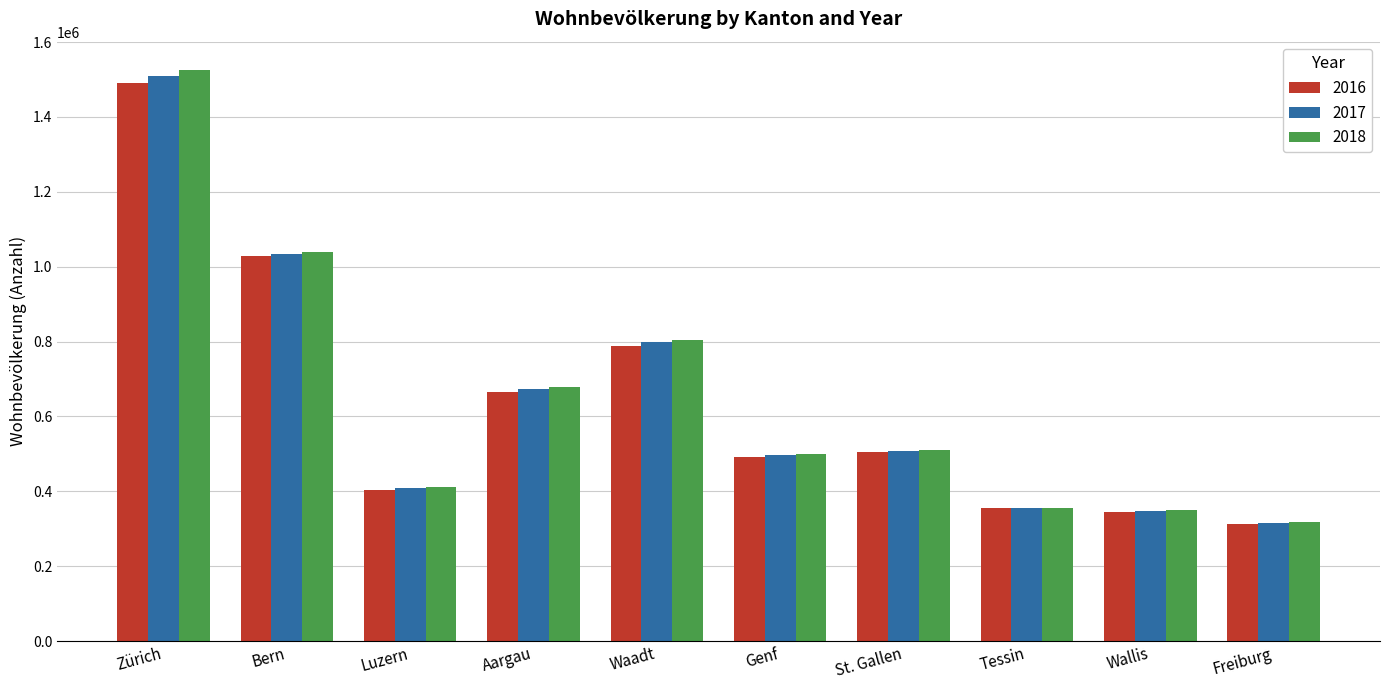

What is the average value of the 2016 series?

638826.2